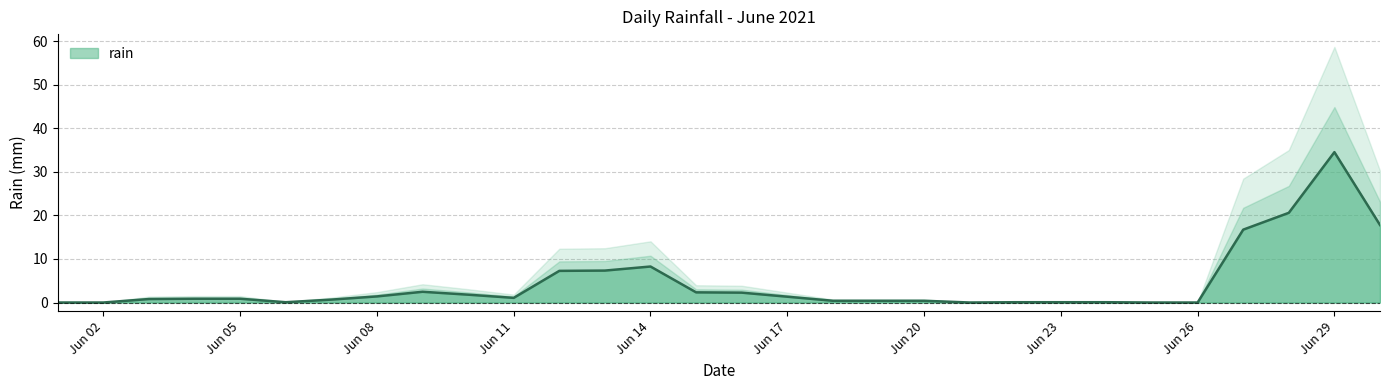

True or false: rain has a value of 61.9 at Jun 29.

False